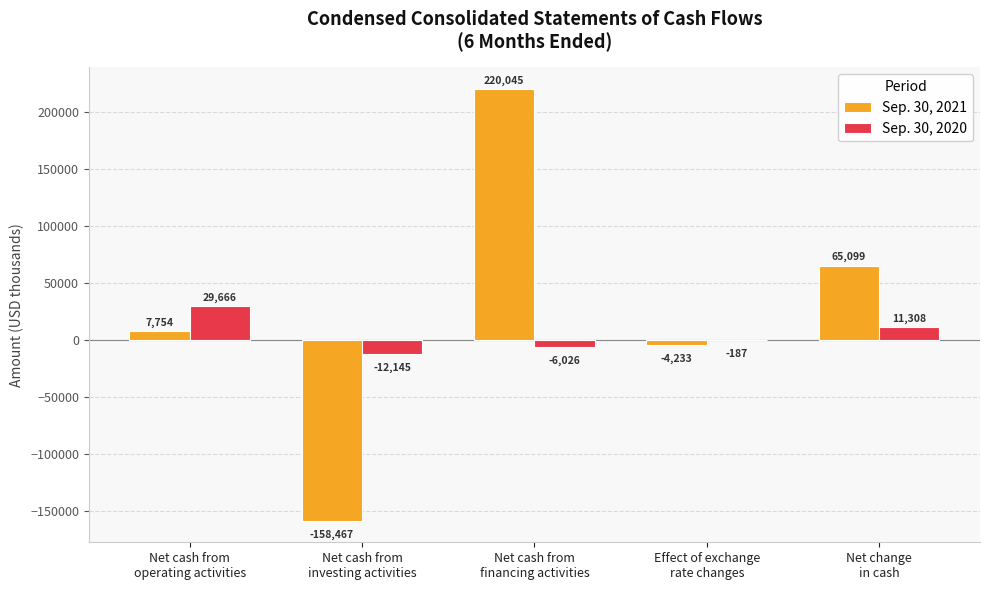

What is the sum of all Sep. 30, 2020 values?

22616